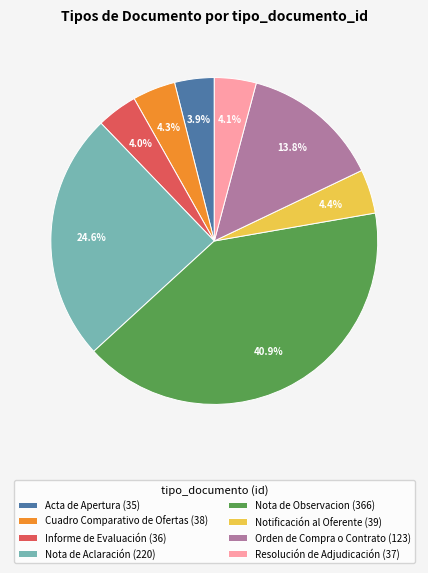

Is it true that Nota de Aclaración is 16% of the pie?

False